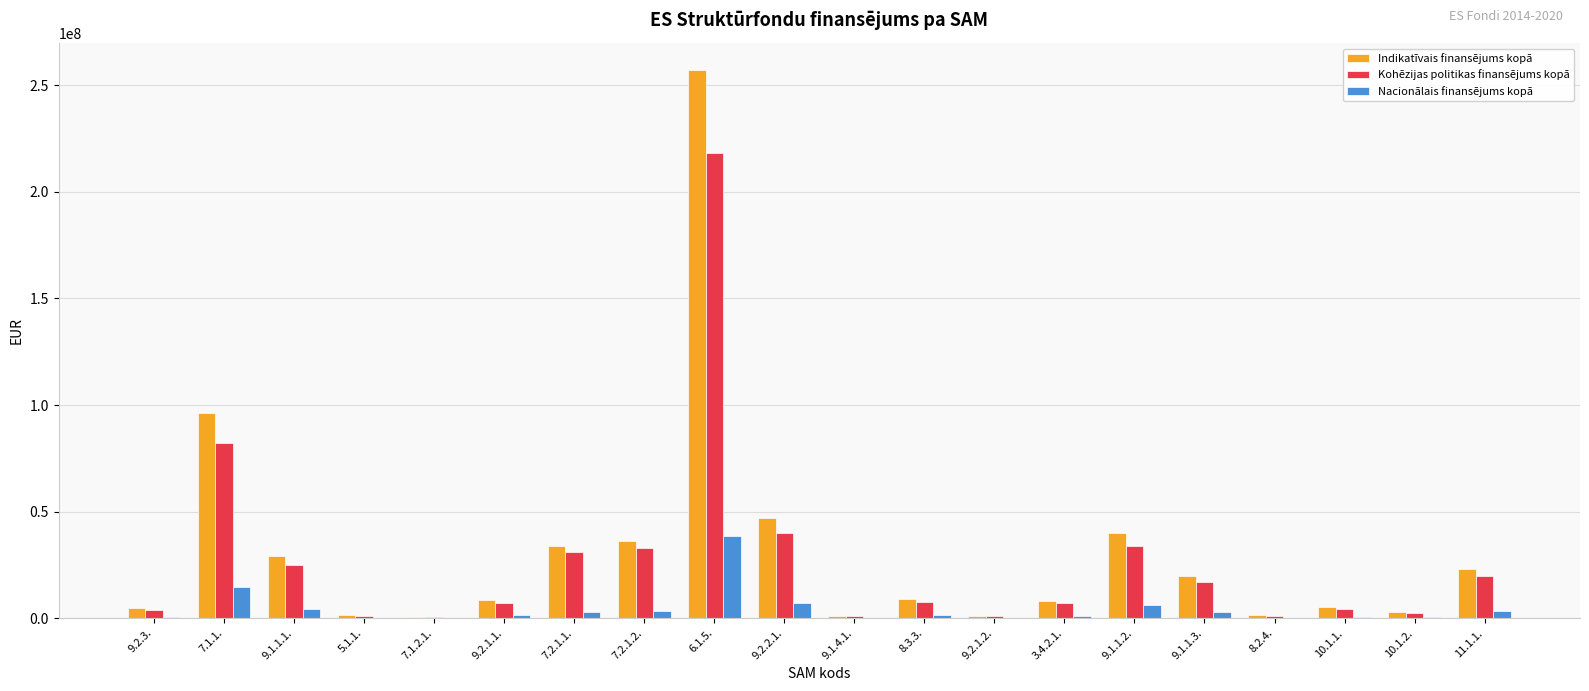

Which series has the largest range (max minus min)?

Indikatīvais finansējums kopā